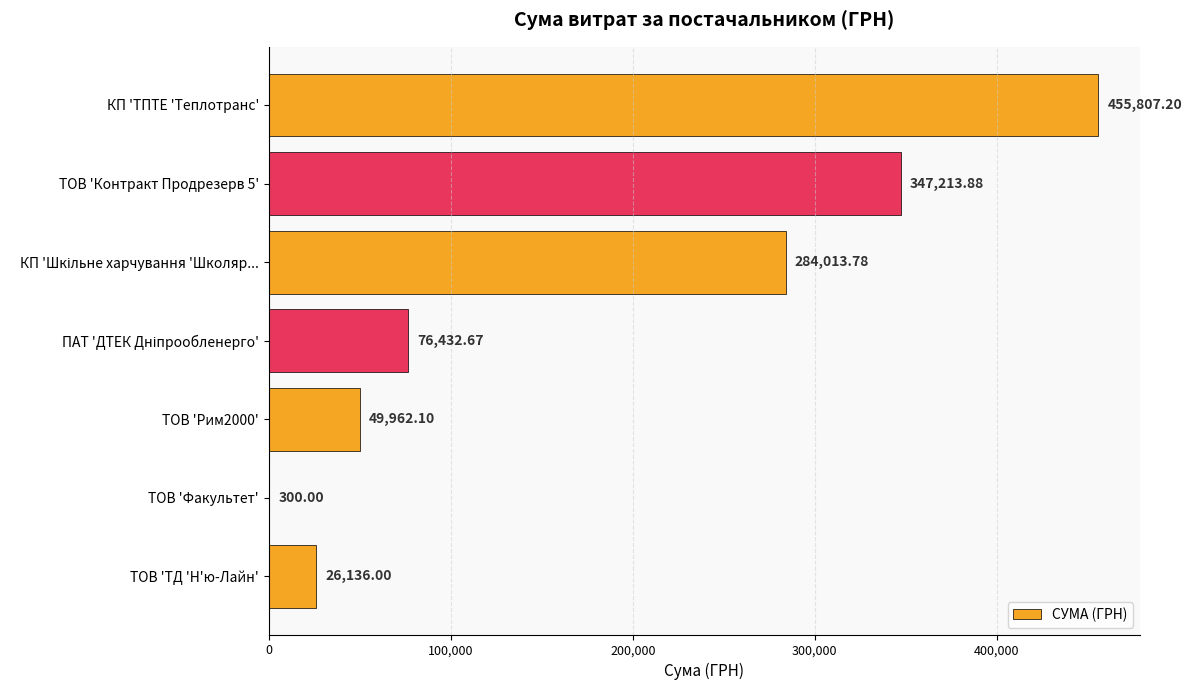

Which category has the highest value across all series?

КП 'ТПТЕ 'Теплотранс'